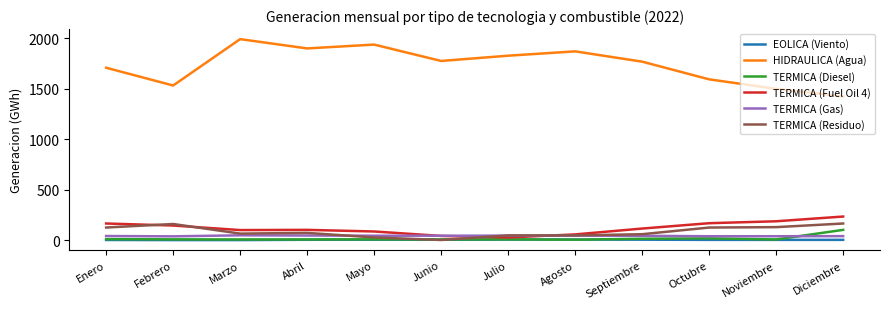

Is it true that TERMICA (Residuo) equals 60 at Septiembre?

True